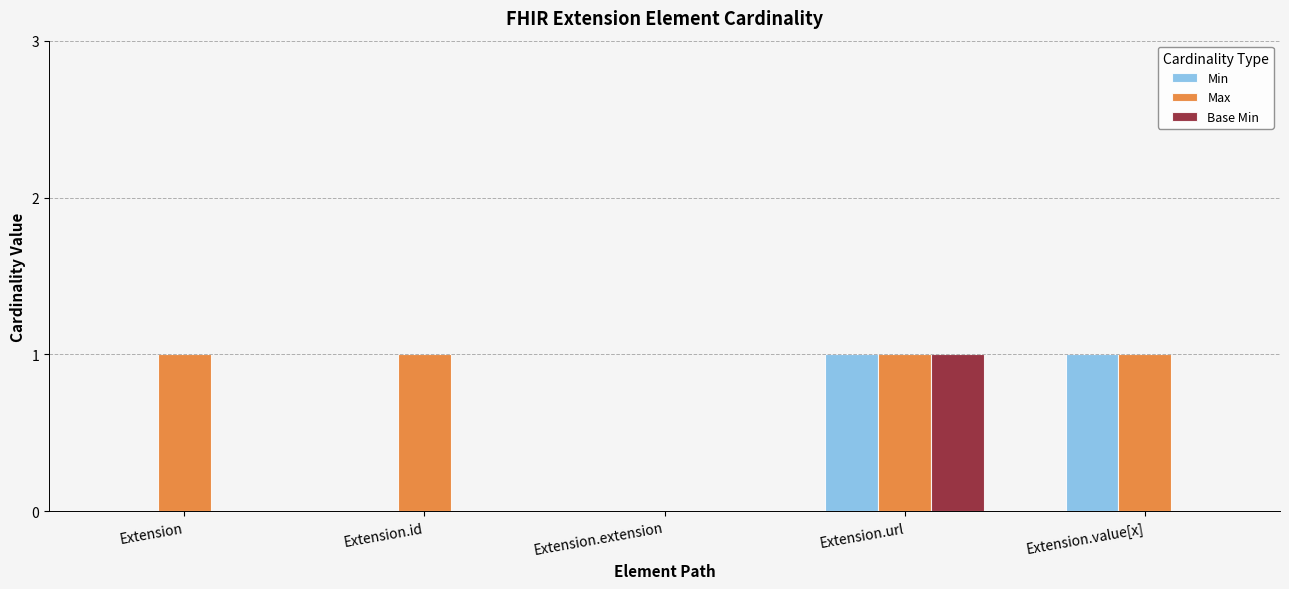

How many groups of bars are there?

5